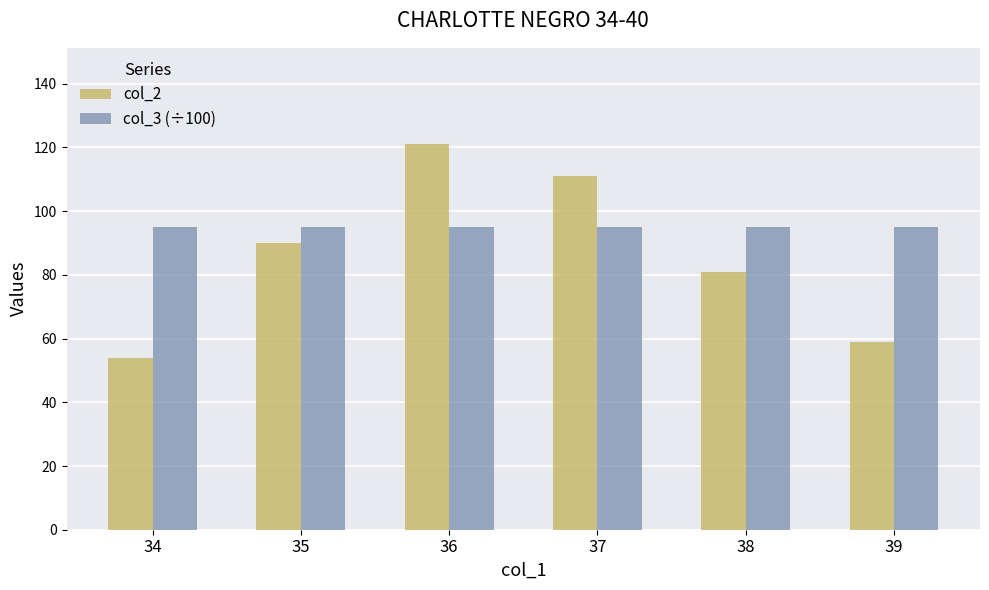

The value of col_3 (÷100) at 39 is 45. True or false?

False